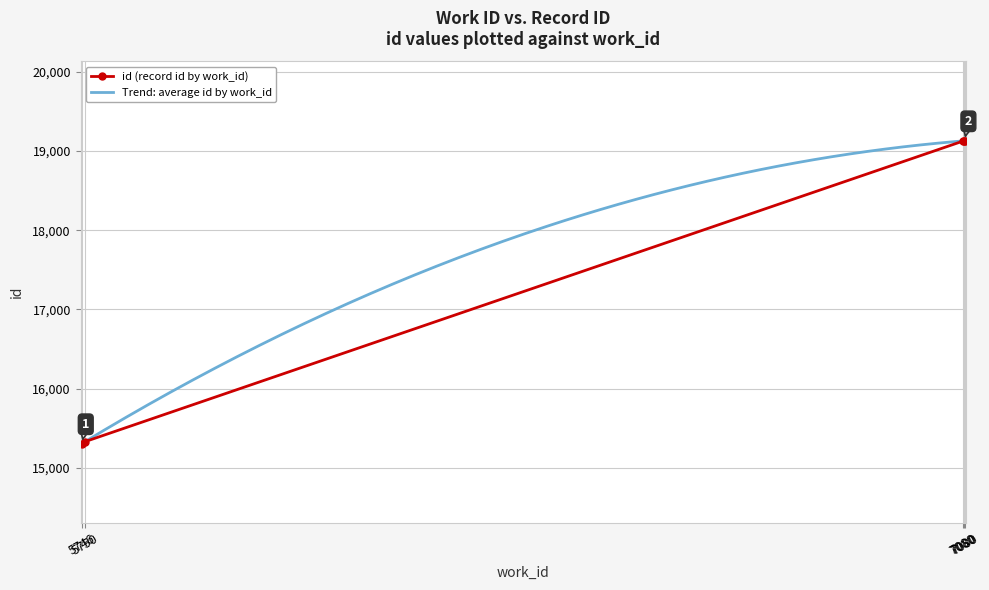

At which label does the data first exceed 19126?

7080